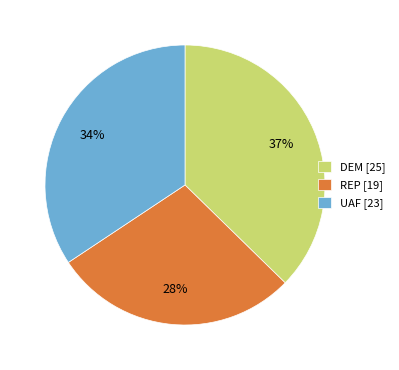

What is the smallest slice in the pie chart?

REP